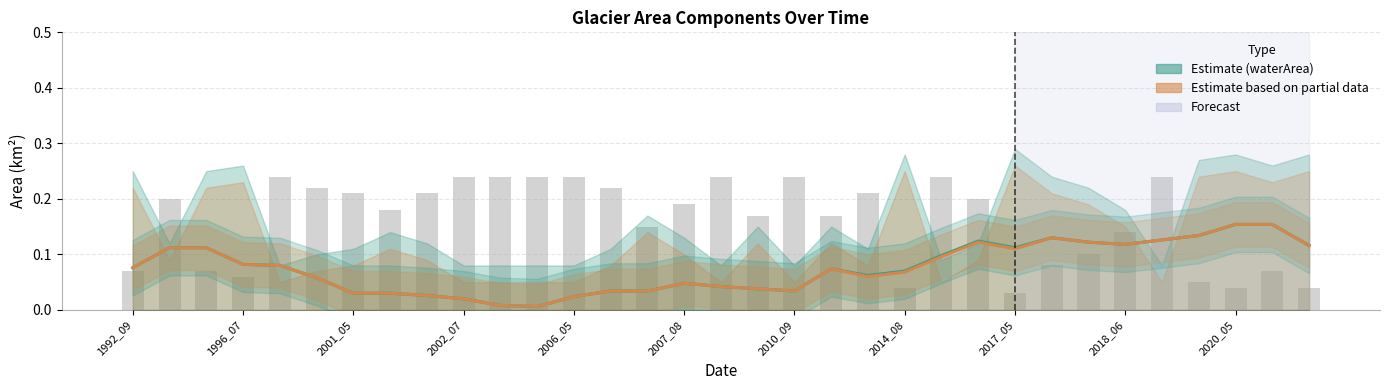

Are the bars grouped side by side (vs. stacked)?

Yes